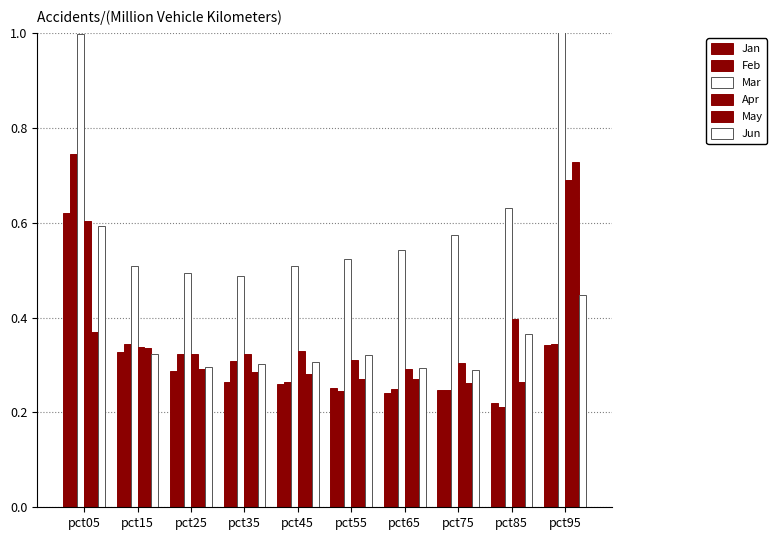

At pct75, list the series in order from smallest to largest.

Jan, Feb, May, Jun, Apr, Mar